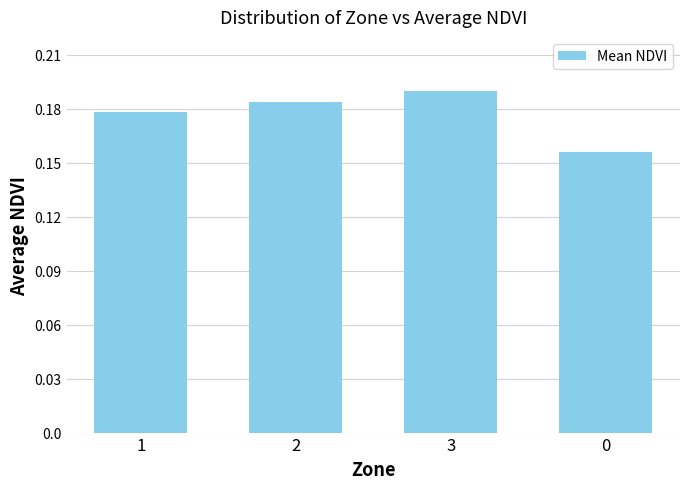

True or false: the data shows 0.1 at 1.

False